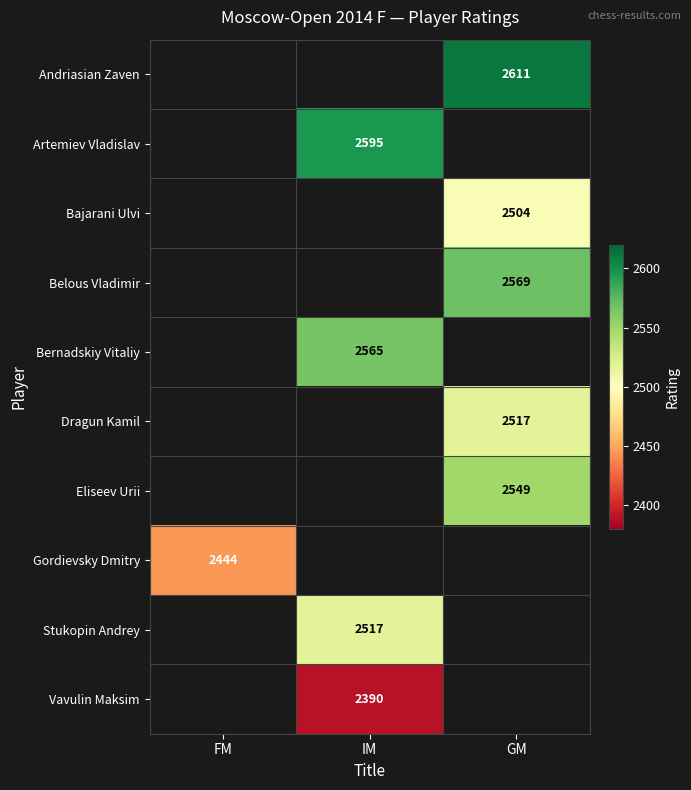

The value of Belous Vladimir at GM is 2569. True or false?

True